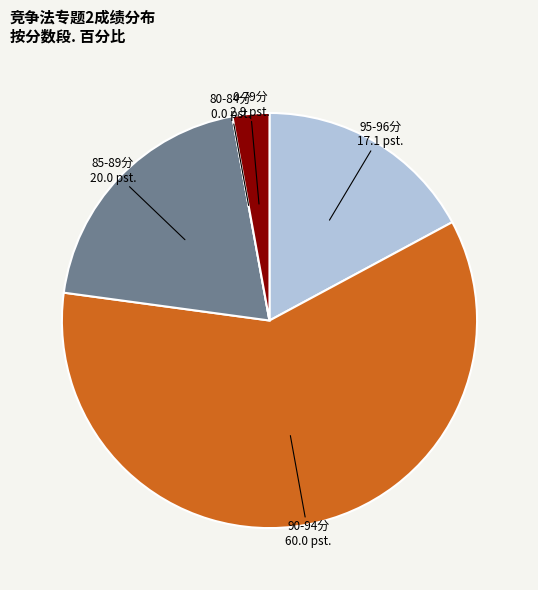

Is there any slice that represents more than half of the pie?

Yes